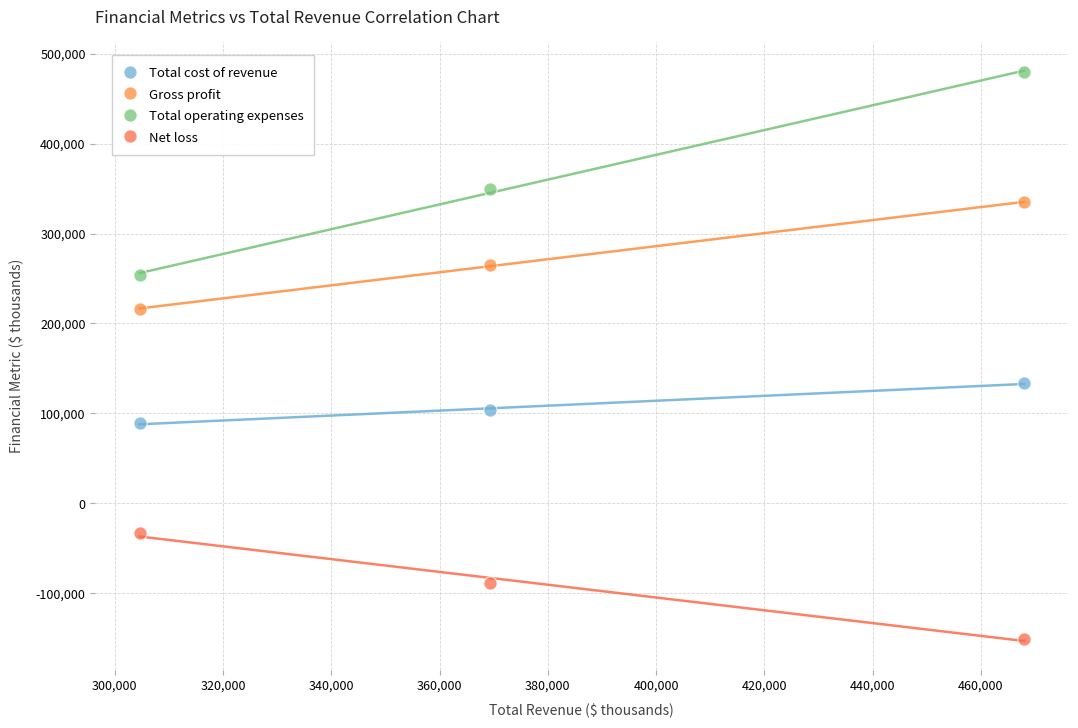

In the Gross profit series, what Y value is closest to 275246?

265166